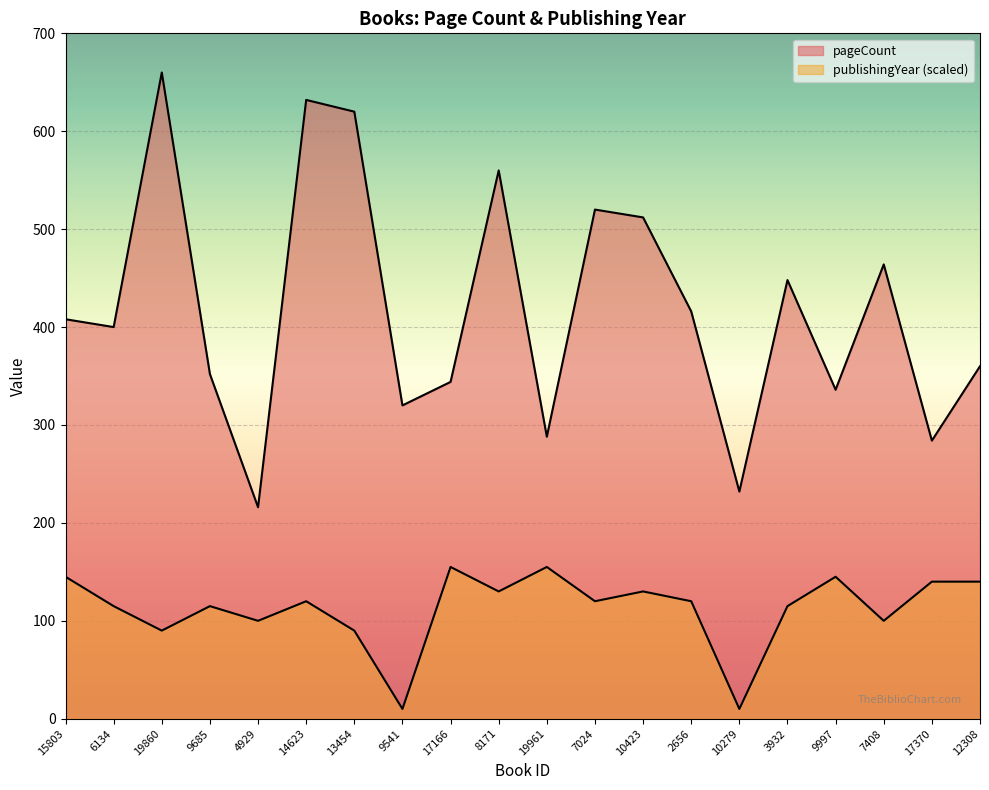

What is the lowest value of the pageCount series?

216